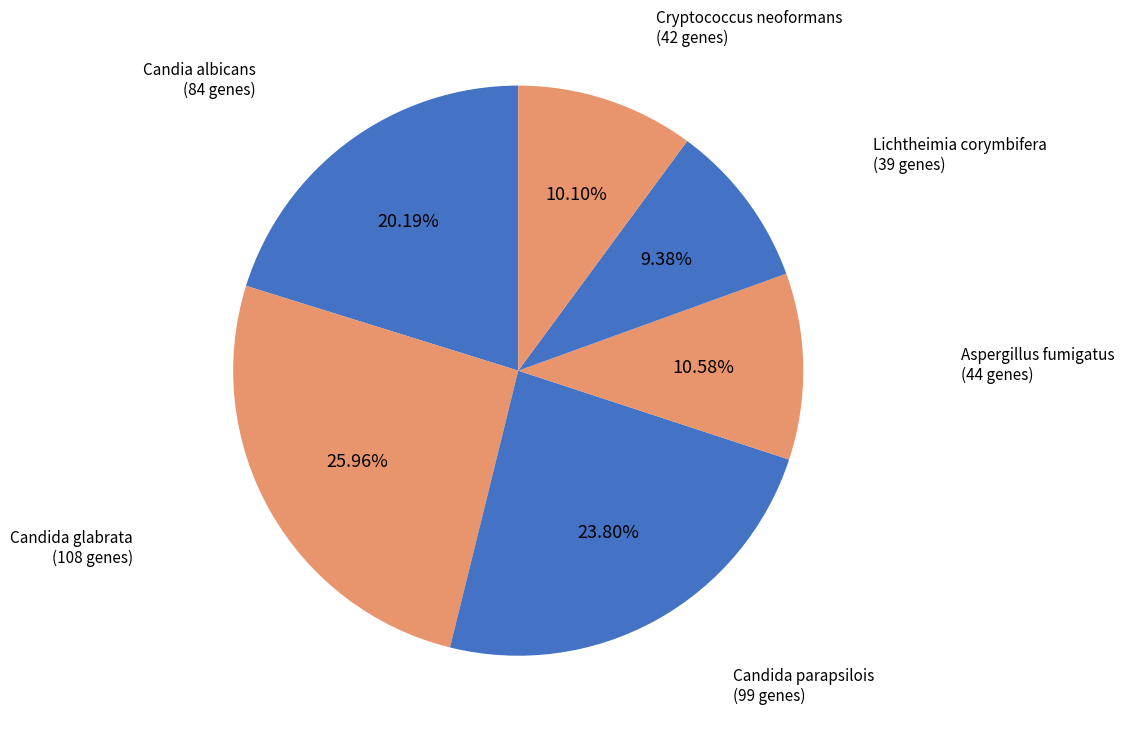

To the nearest percent, what is the combined percentage of Lichtheimia corymbifera and Aspergillus fumigatus?

20%